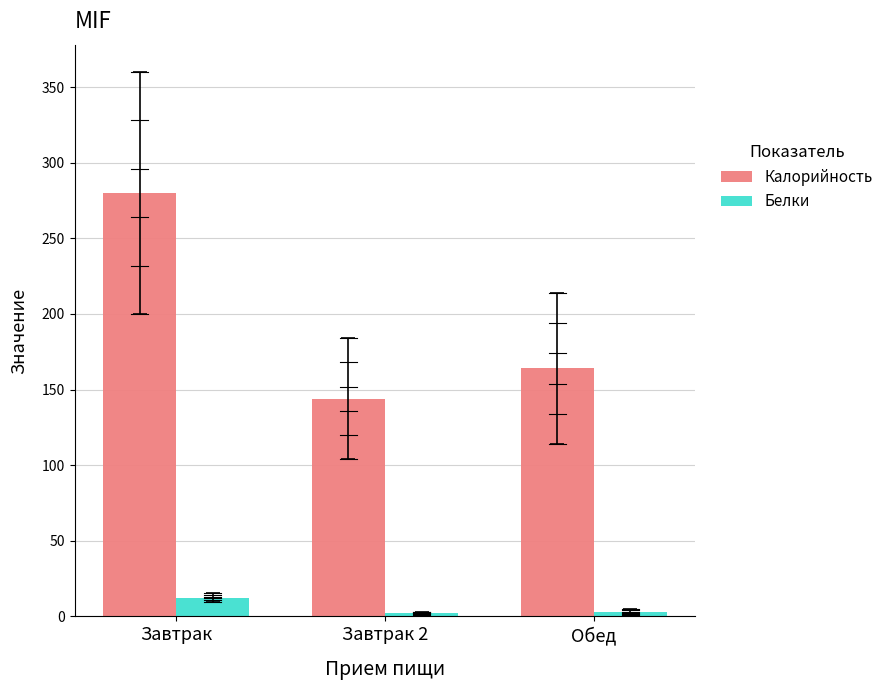

The value of Калорийность at Завтрак 2 is 41.8. True or false?

False